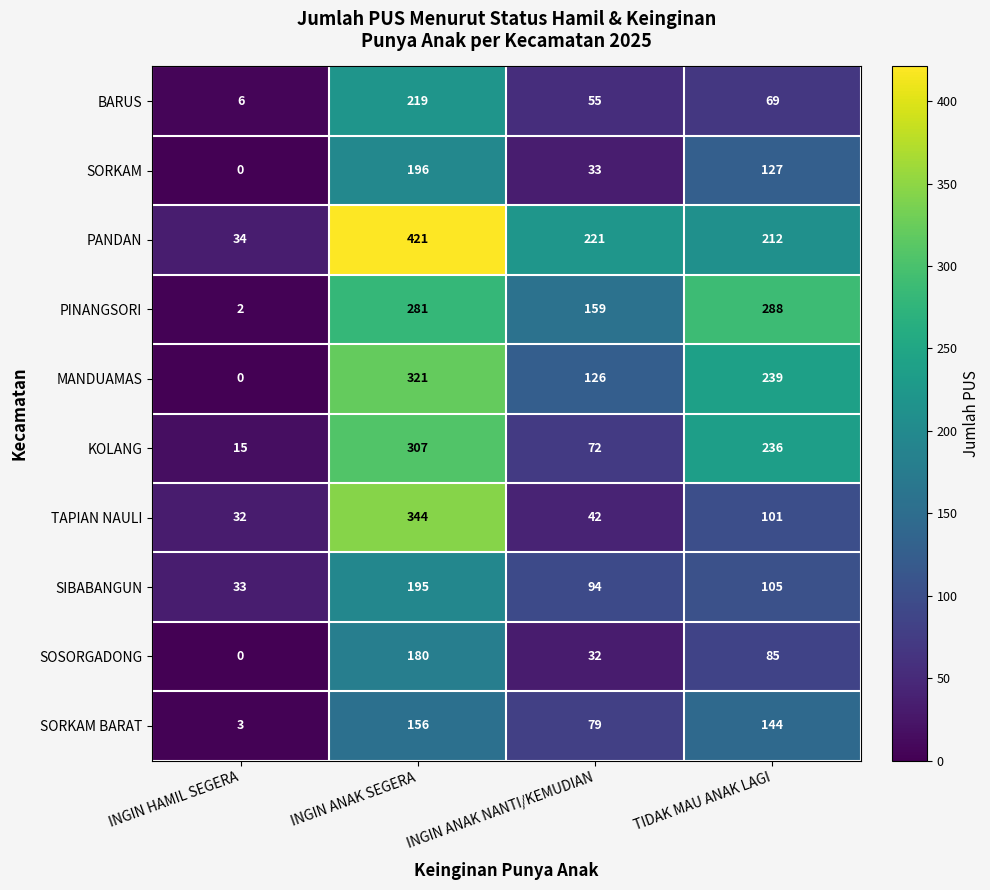

What is the minimum value for SORKAM BARAT?

3